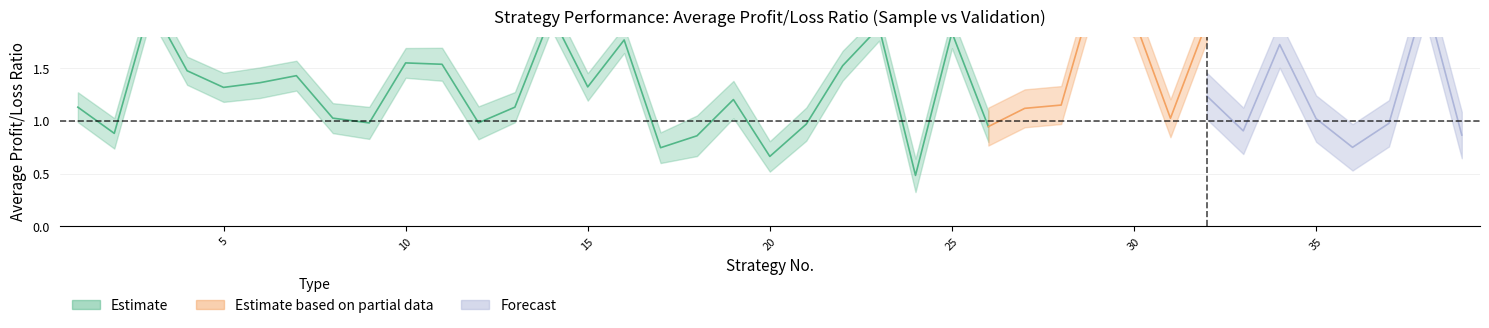

At which label is 平均盈亏比_验证 closest to 1?

31